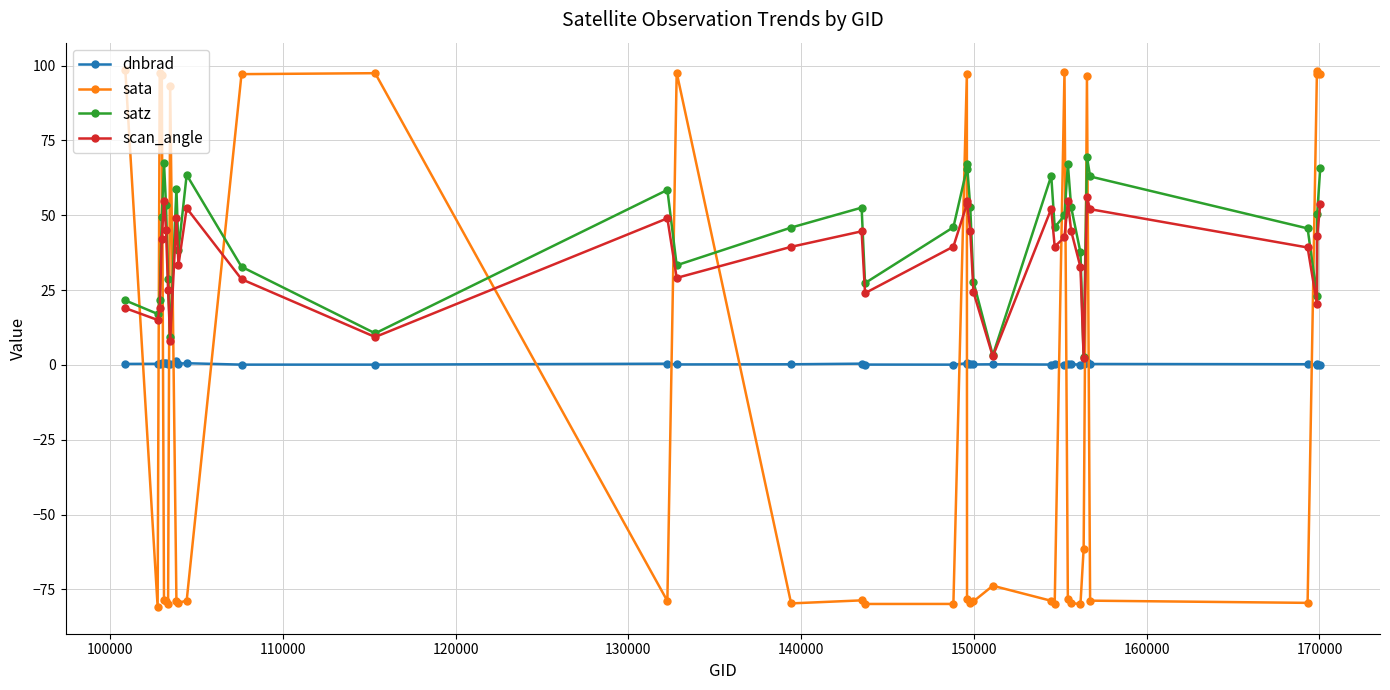

How many interior local valleys does the scan_angle series have?

10